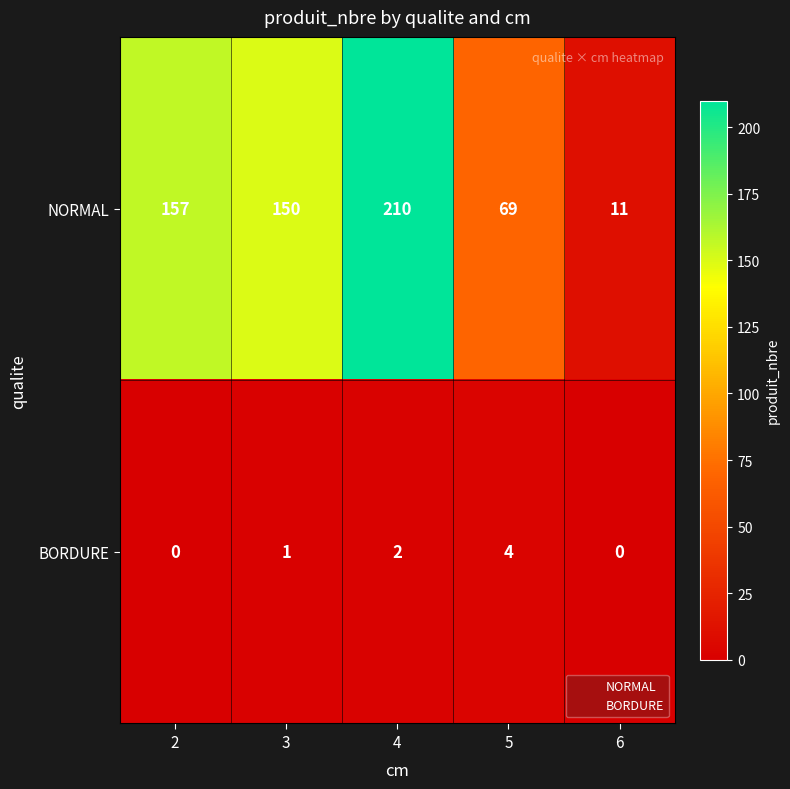

Reading right to left, extract all data points from this chart.

NORMAL: 11	69	210	150	157
BORDURE: 0	4	2	1	0